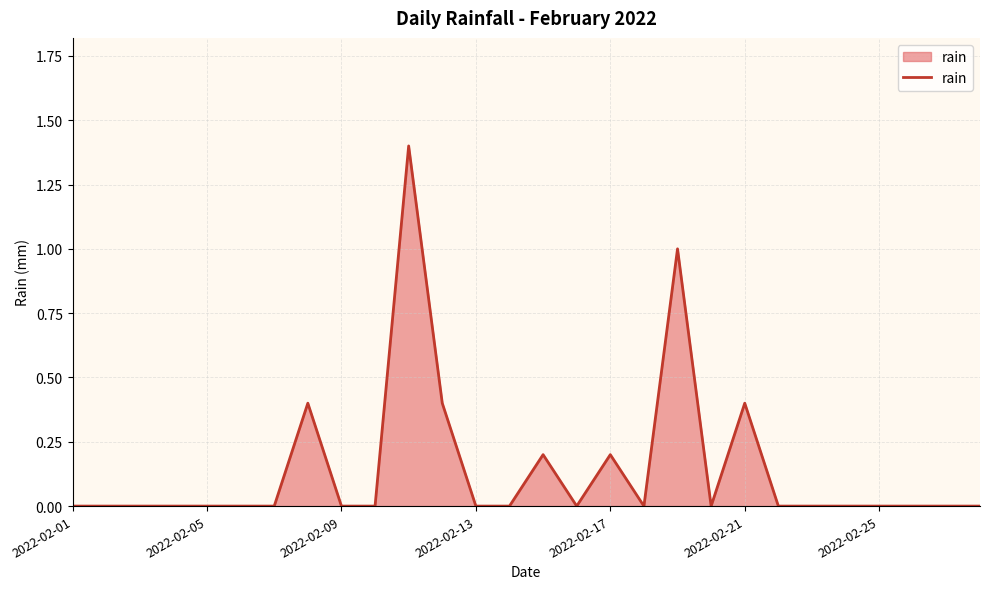

What is the maximum value shown in the chart?

1.4